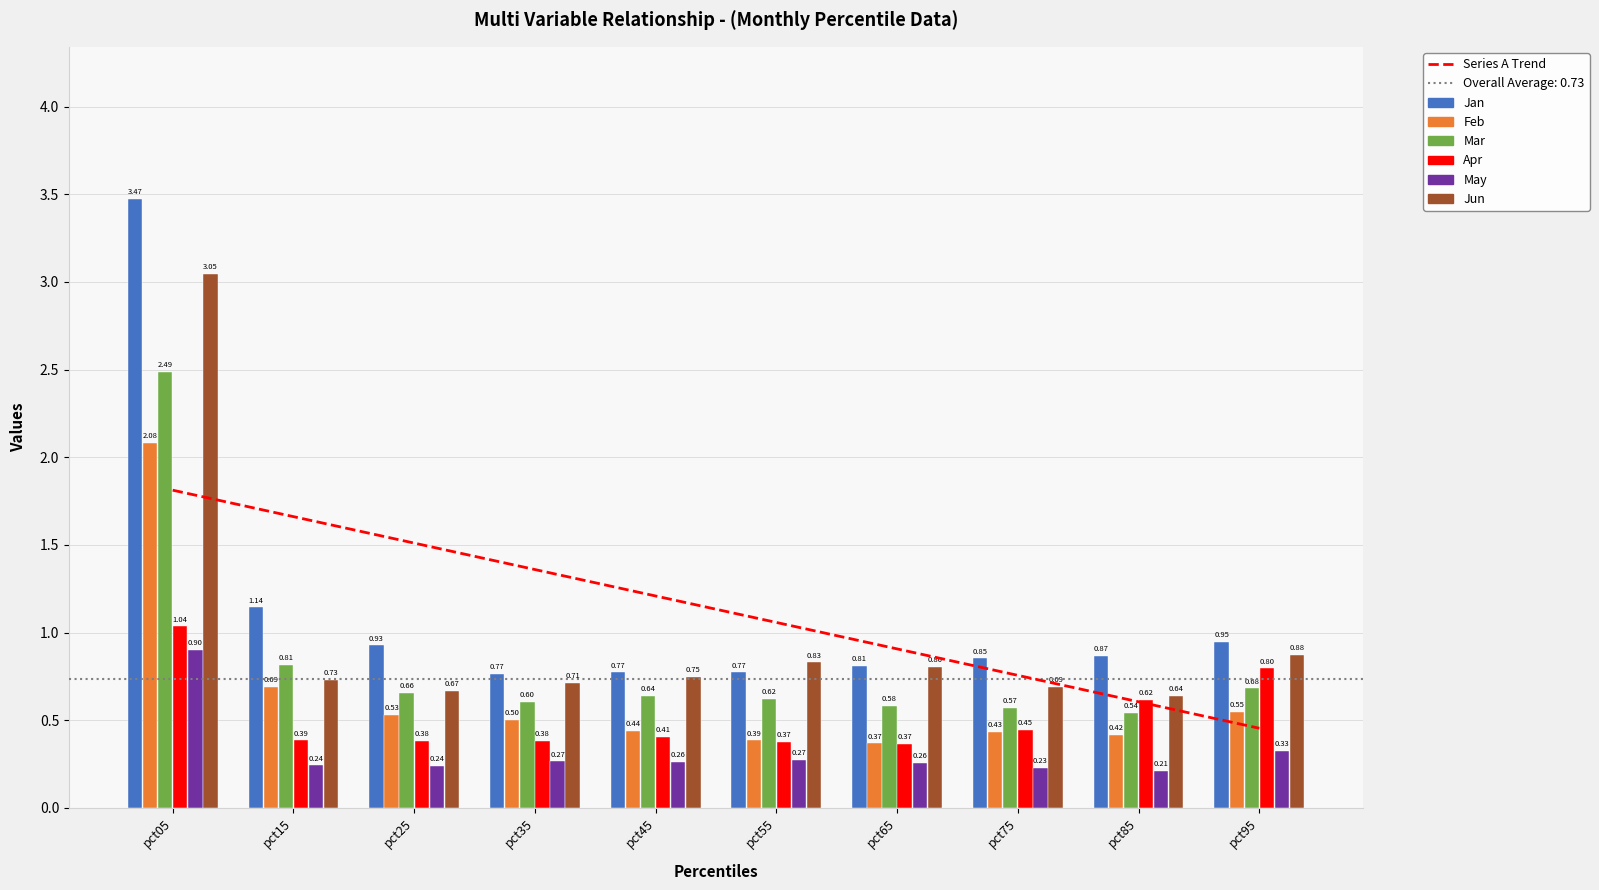

Which series has the largest total across all categories?

Jan